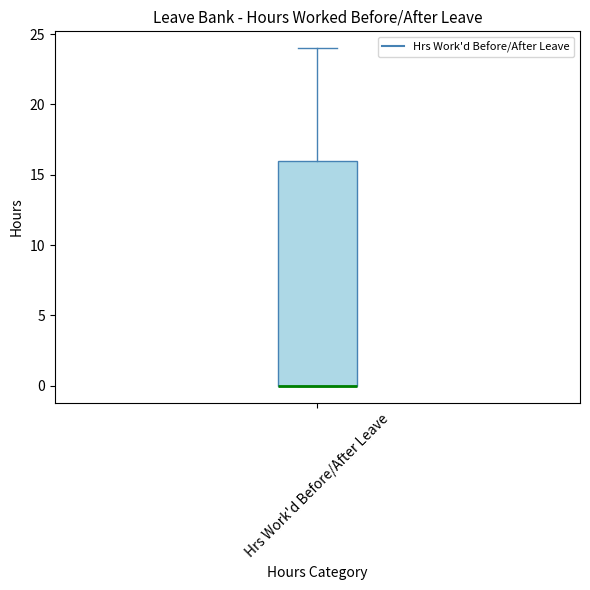

Read this box plot against the y-axis: the position of the median line, the range covered by the box, and the ends of both whiskers. The values are not printed on the chart, so give them approximately, as read against the axis.

median 0 (drawn on the box's lower edge), box 0 to 16, whiskers 0 to 24